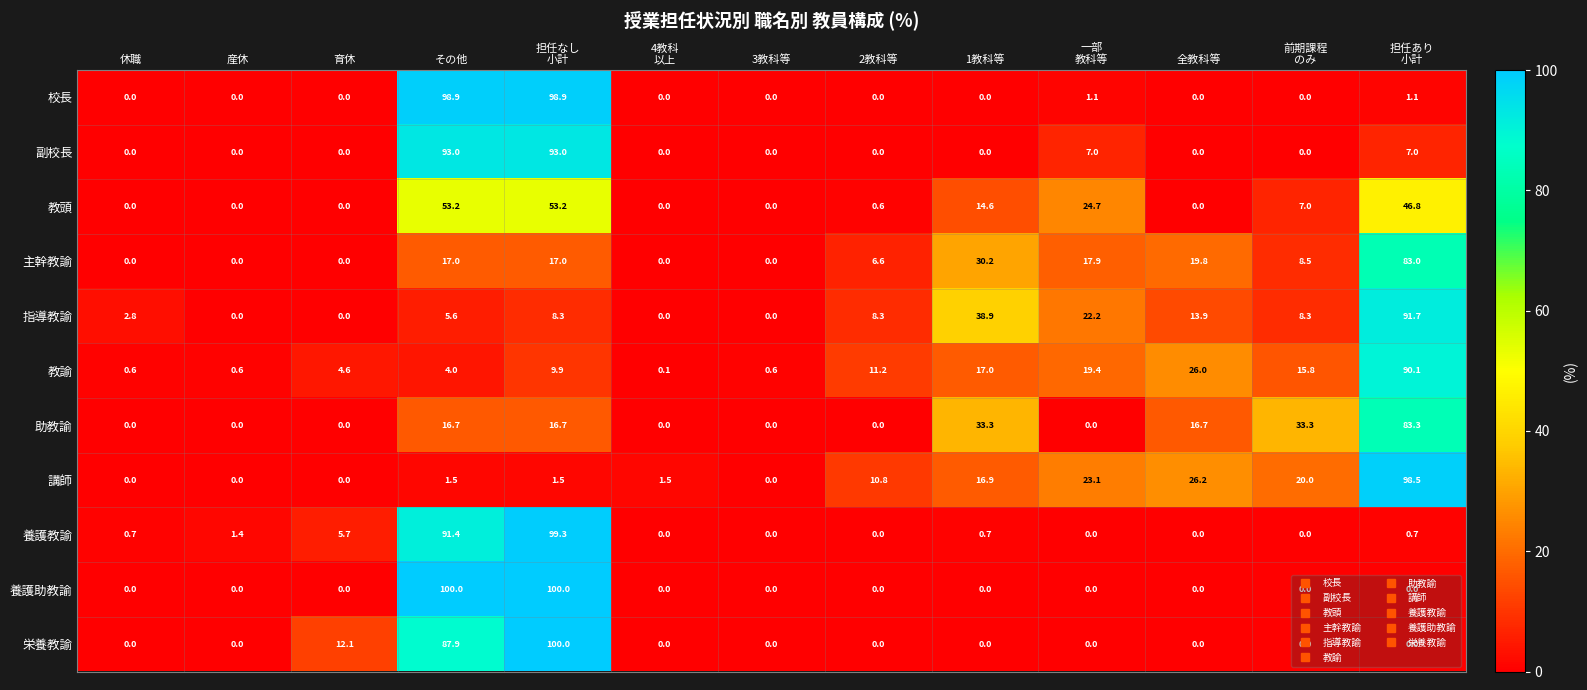

What is the greatest value displayed?

100.0